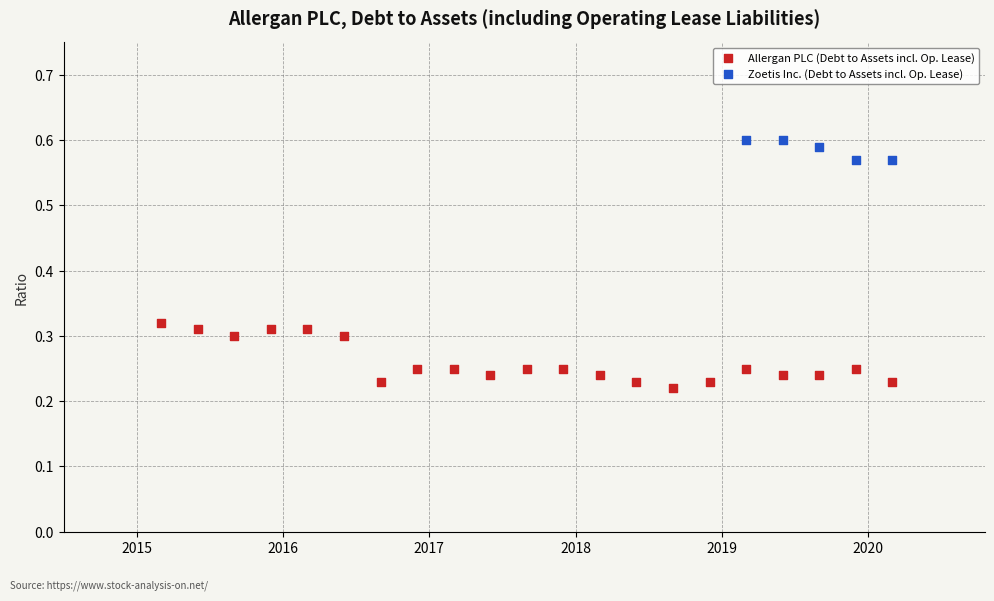

Which series has the widest spread of Y values?

Allergan PLC (Debt to Assets incl. Op. Lease)